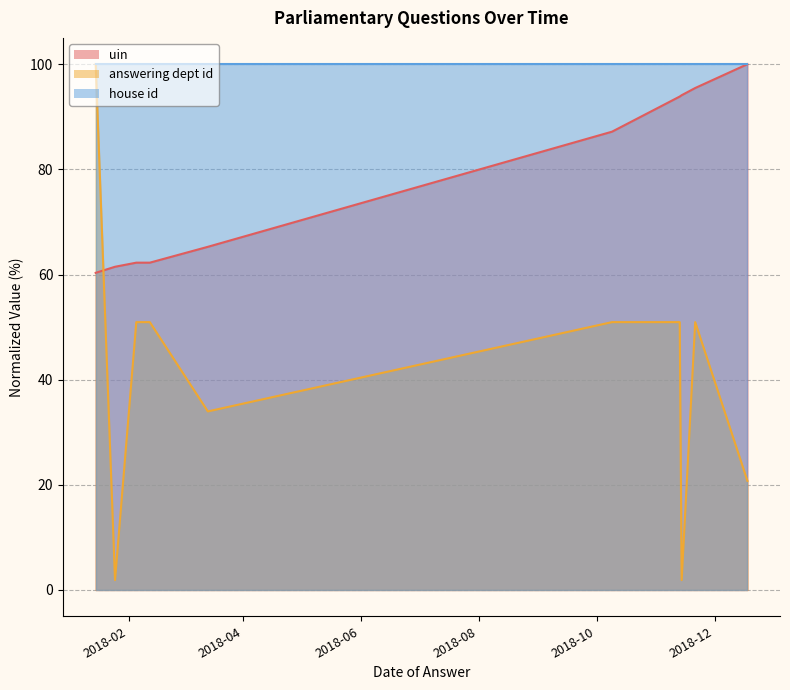

List the series in order of their overall mean, lowest first.

answering dept id, uin, house id